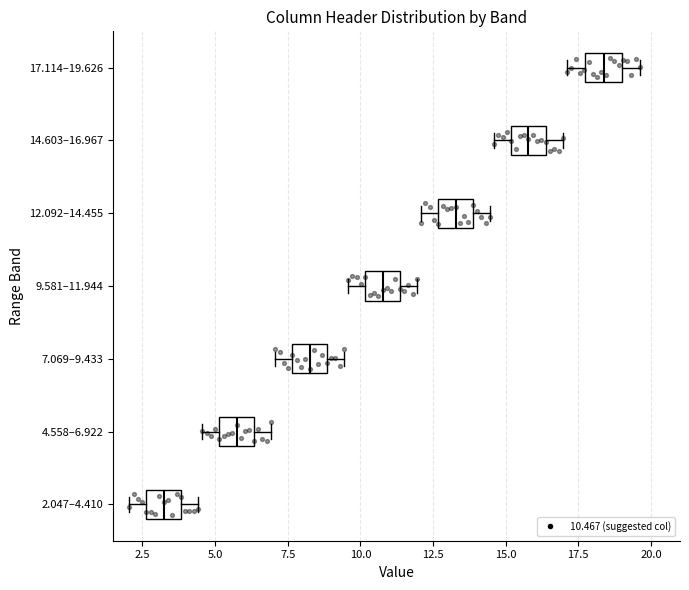

Which box has the furthest to the left median line?

2.047–4.410